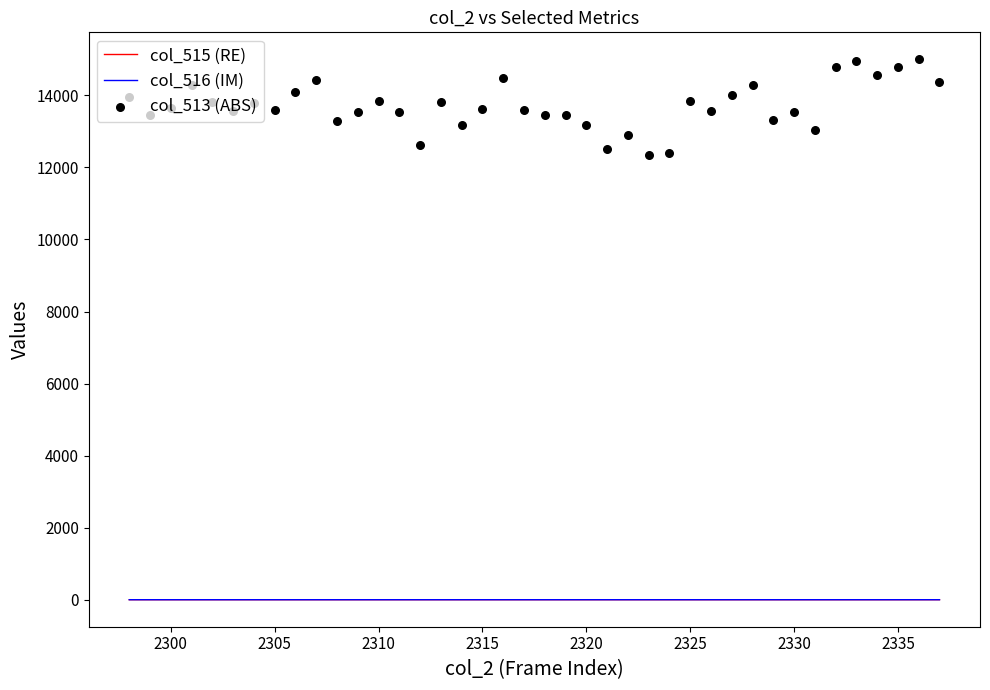

The value of col_516 (IM) at 2305 is 0.0. True or false?

True